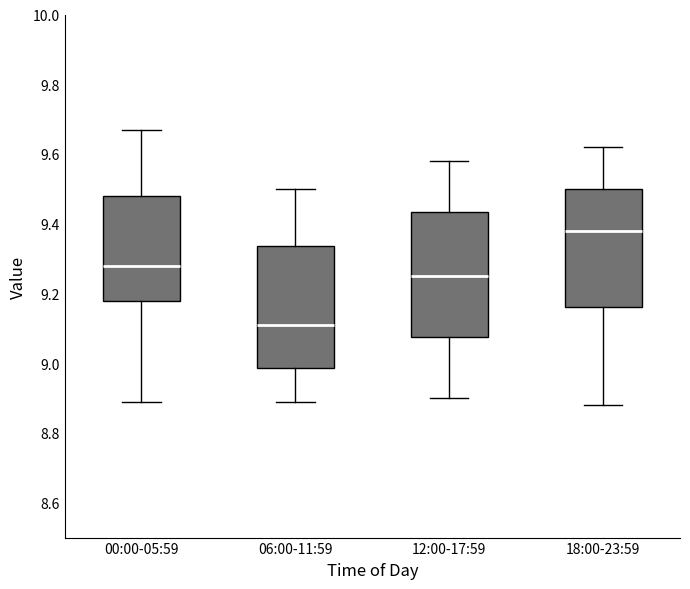

Reading left to right, read every box against the y-axis: the position of its median line, the range the box covers, and the ends of its whiskers. The values are not printed on the chart, so give them approximately, as read against the axis.

00:00-05:59: median 9.28, box 9.18 to 9.48, whiskers 8.90 to 9.68
06:00-11:59: median 9.12, box 8.98 to 9.34, whiskers 8.90 to 9.50
12:00-17:59: median 9.26, box 9.08 to 9.44, whiskers 8.90 to 9.58
18:00-23:59: median 9.38, box 9.16 to 9.50, whiskers 8.88 to 9.62